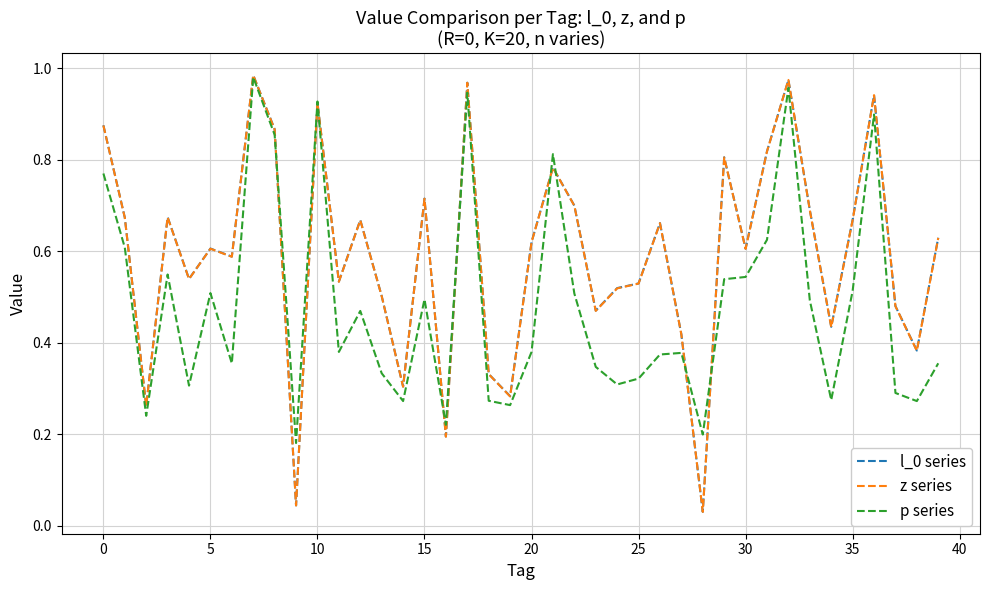

In l_0 series, how many points are higher than both neighbors (excluding endpoints)?

12